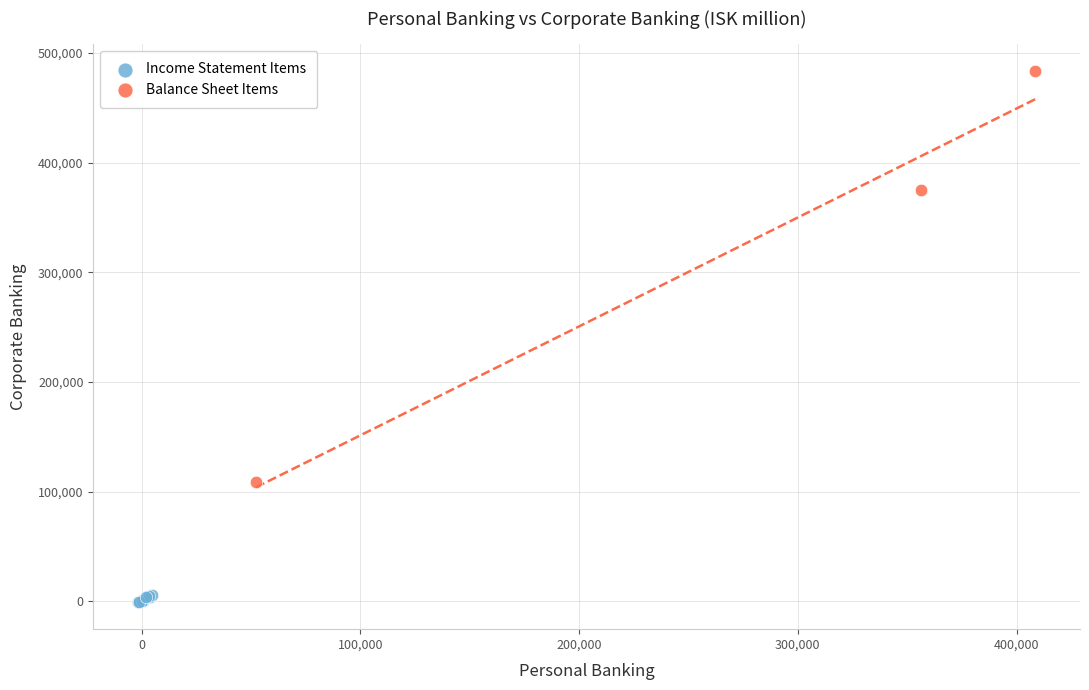

Which series has the widest spread of Y values?

Balance Sheet Items